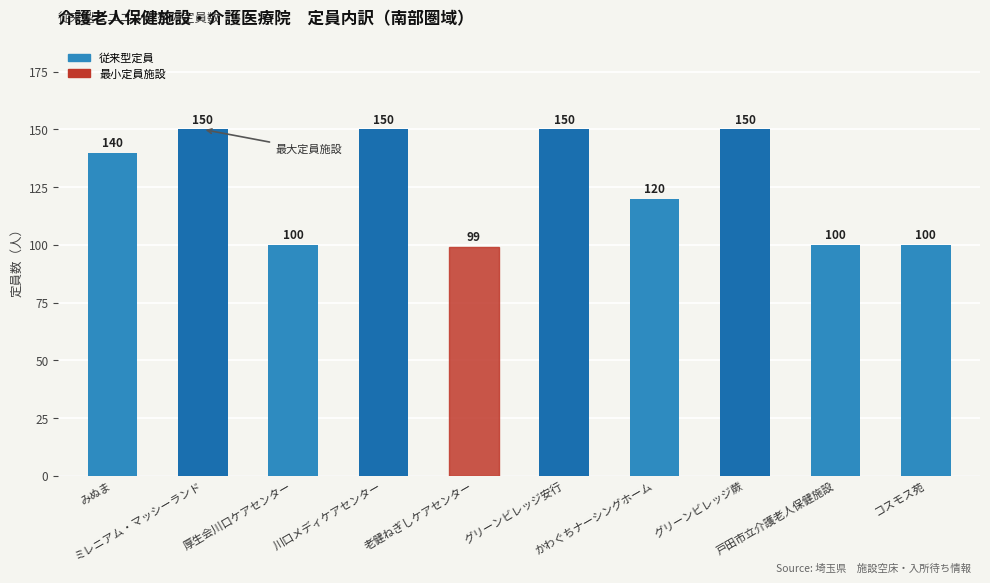

What is the value of the 1st bar from the left?

140